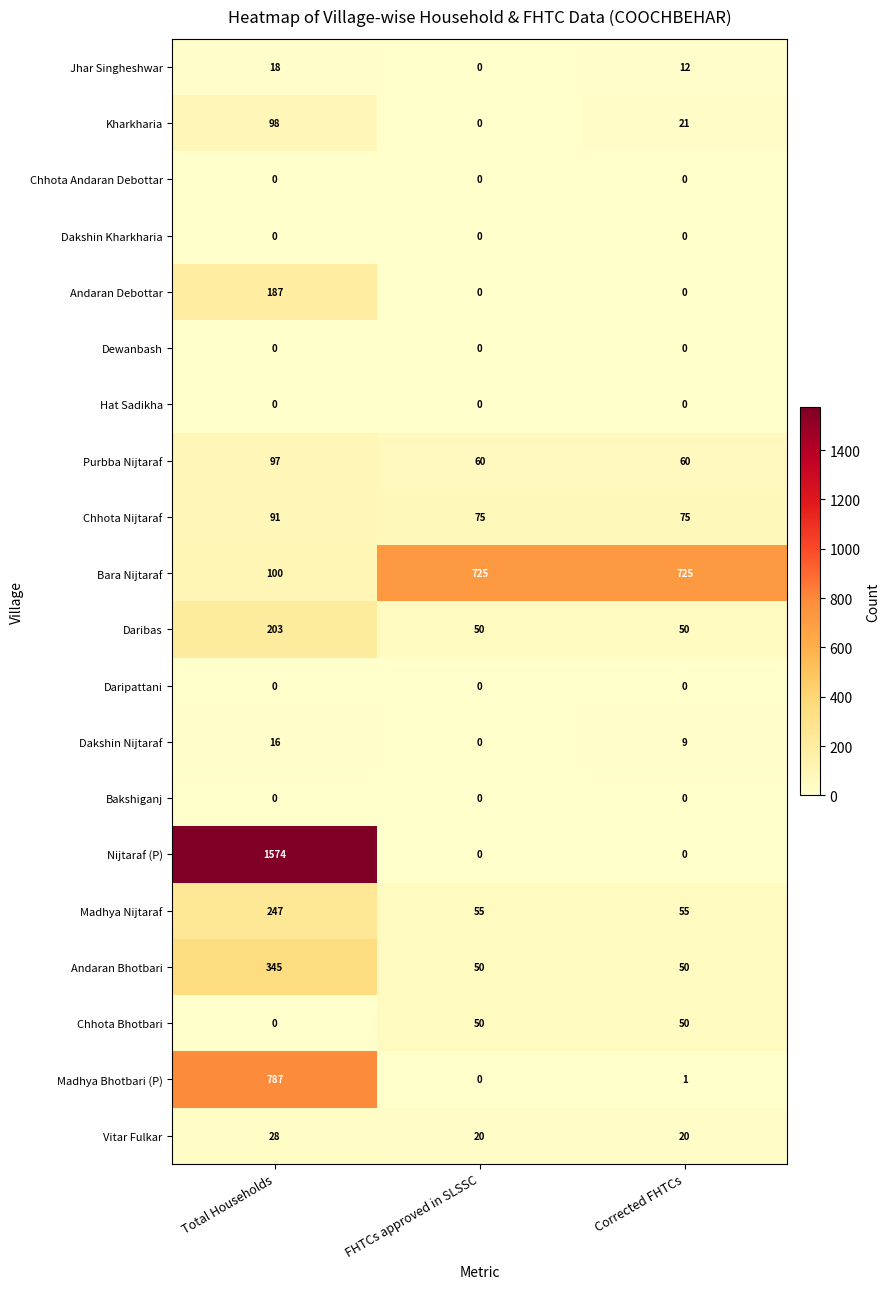

At which category is the sum across all series the highest?

Total Households